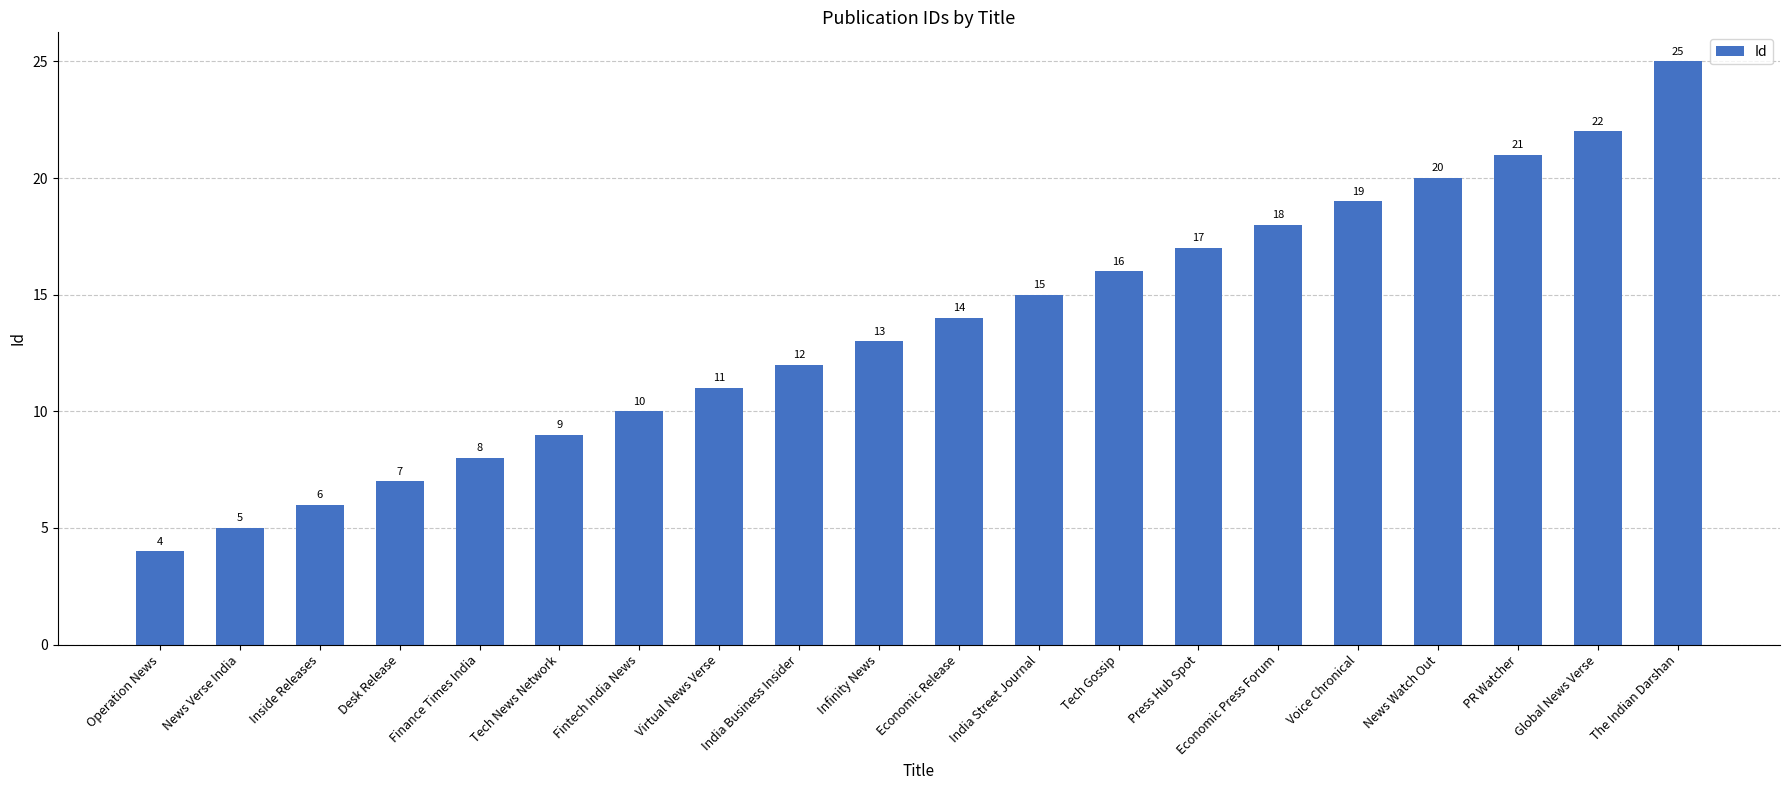

Which category has the highest value across all series?

The Indian Darshan